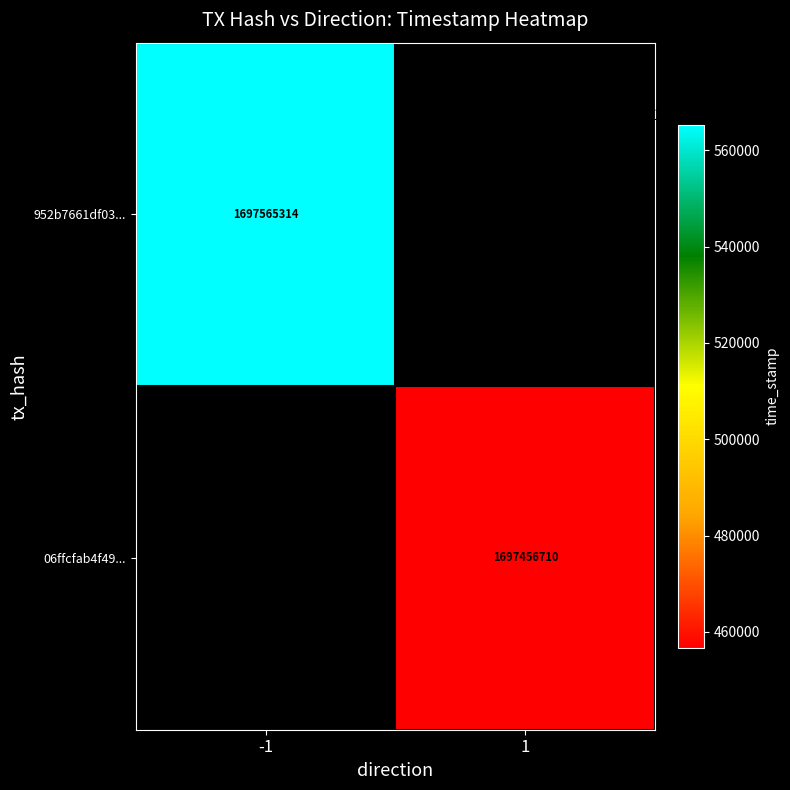

The value of 952b7661df03... at -1 is 2405498867. True or false?

False